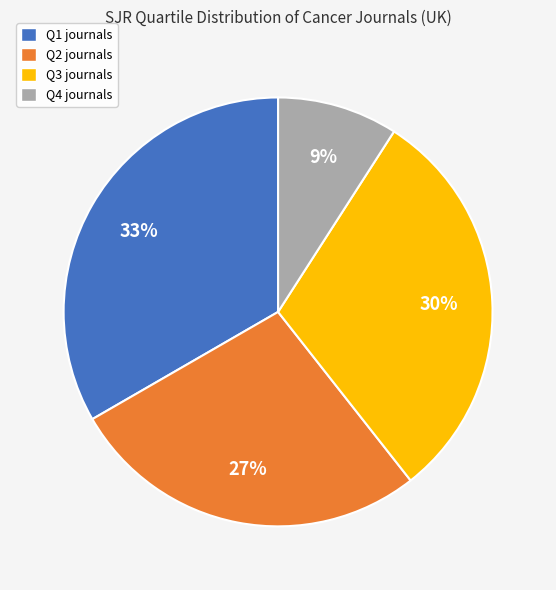

How many segments does this pie chart have?

4